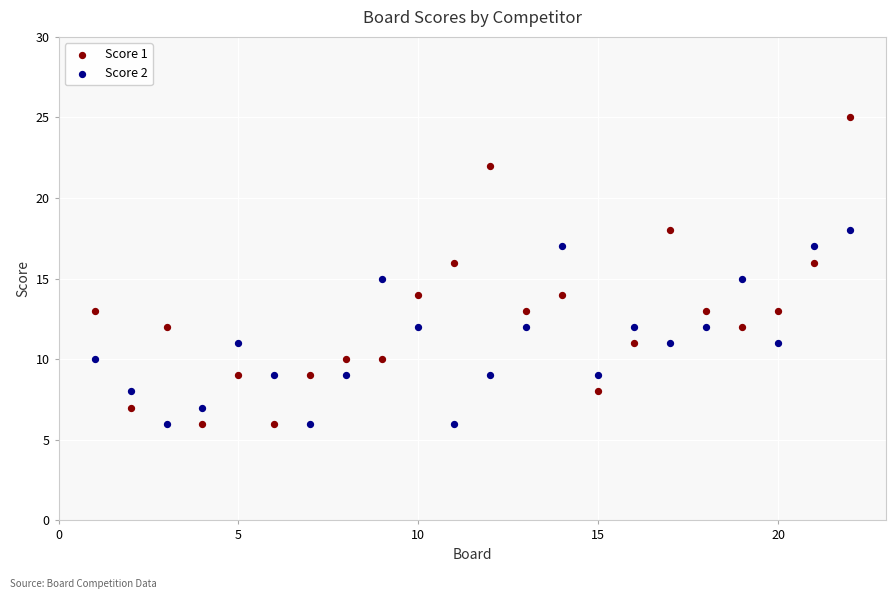

Across all data points, what is the range of Y values (max minus min)?

19